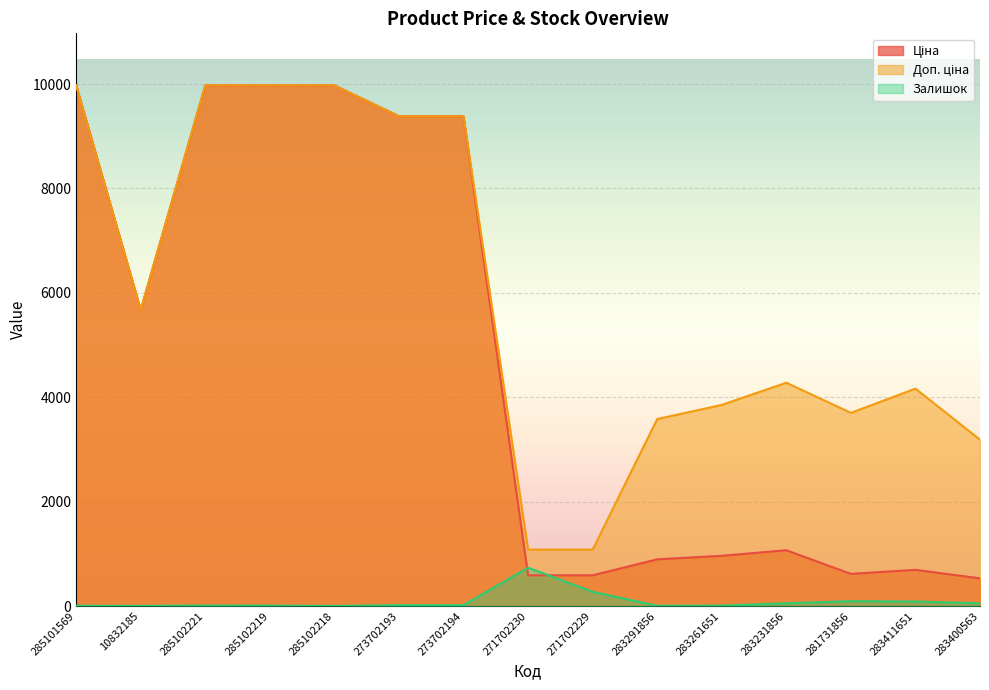

Is it true that Доп. ціна equals 3583.6 at 283291856?

True